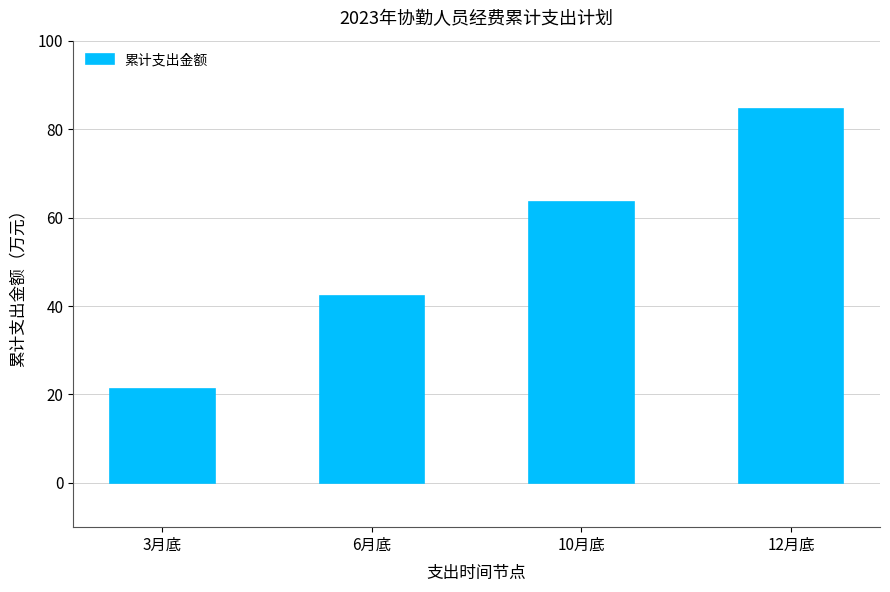

Rank the categories by value from highest to lowest.

12月底, 10月底, 6月底, 3月底